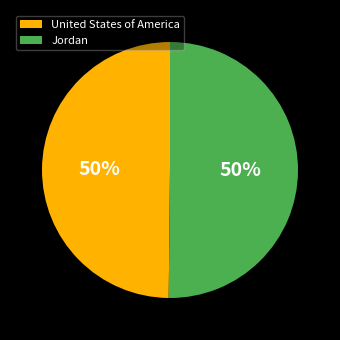

Do Jordan and United States of America together represent more than half of the pie?

Yes